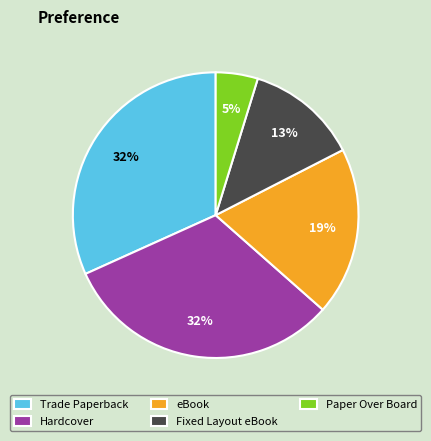

Does any single category account for the majority?

No